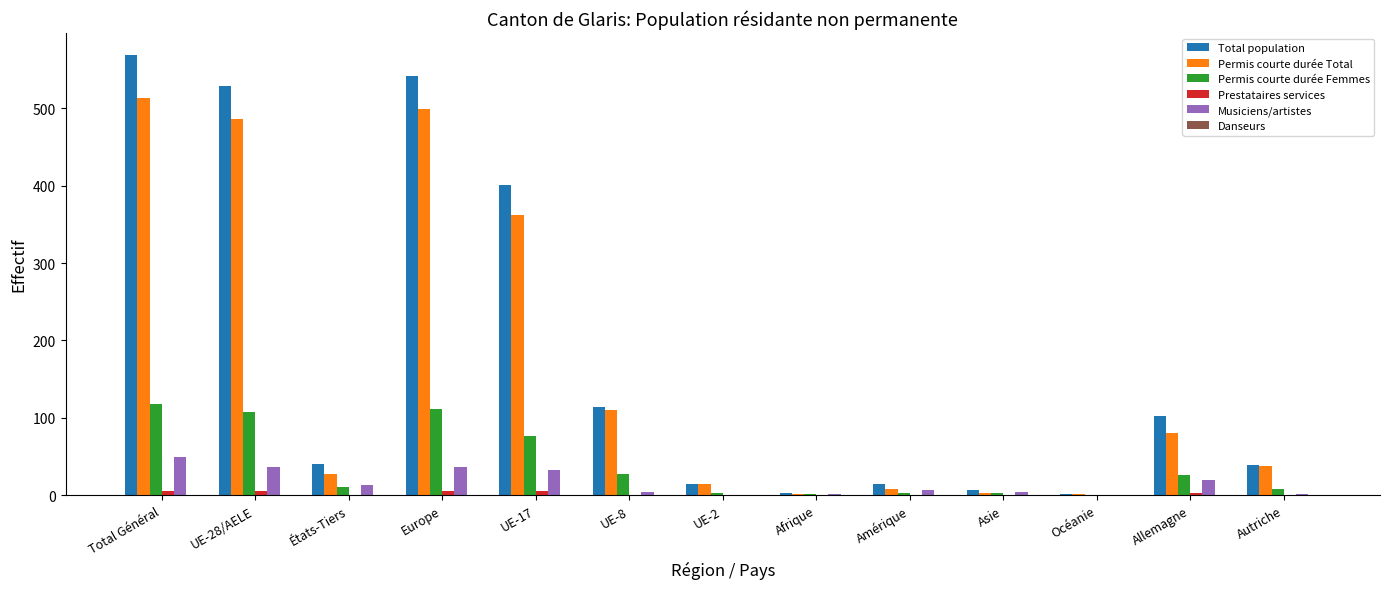

What is the greatest value displayed?

569